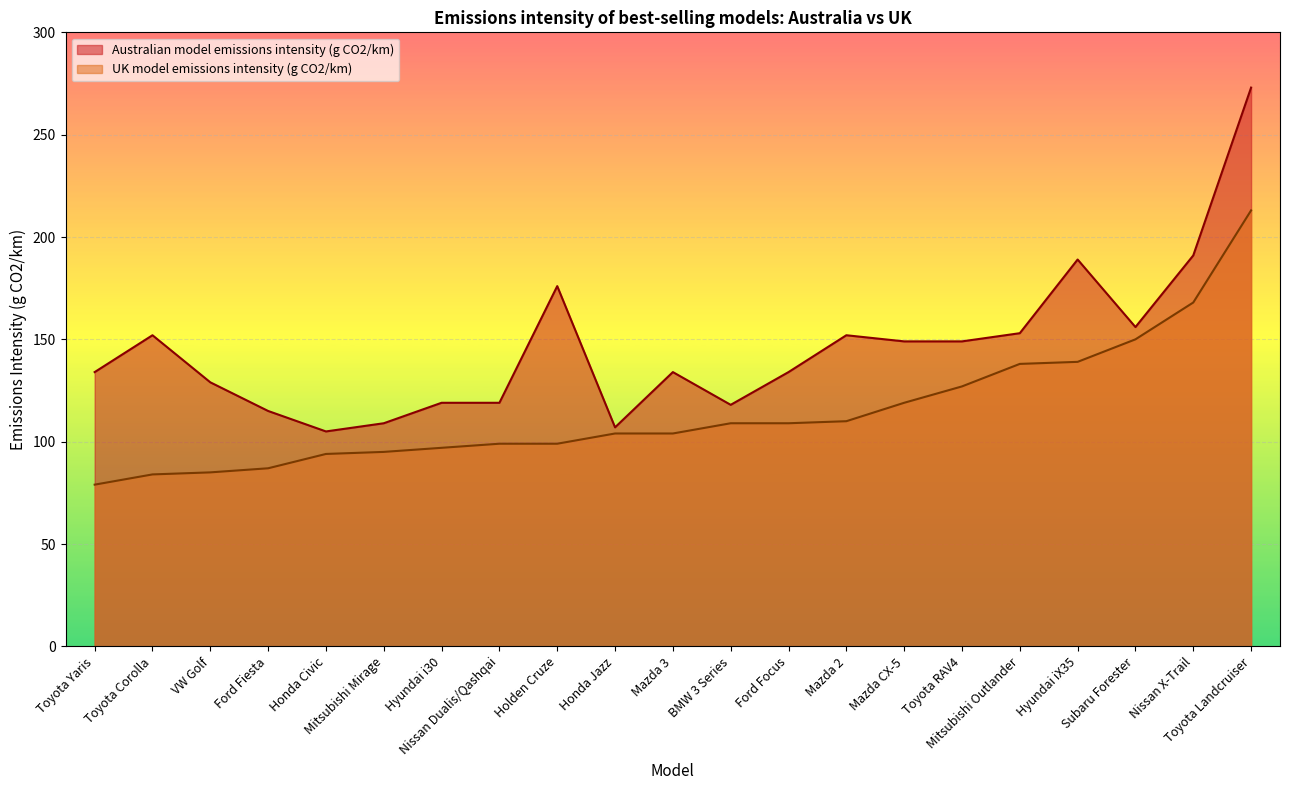

Reading left to right, extract all data points from this chart.

Australian model emissions intensity (g CO2/km): Toyota Yaris=134	Toyota Corolla=152	VW Golf=129	Ford Fiesta=115	Honda Civic=105	Mitsubishi Mirage=109	Hyundai i30=119	Nissan Dualis/Qashqai=119	Holden Cruze=176	Honda Jazz=107	Mazda 3=134	BMW 3 Series=118	Ford Focus=134	Mazda 2=152	Mazda CX-5=149	Toyota RAV4=149	Mitsubishi Outlander=153	Hyundai iX35=189	Subaru Forester=156	Nissan X-Trail=191	Toyota Landcruiser=273
UK model emissions intensity (g CO2/km): Toyota Yaris=79	Toyota Corolla=84	VW Golf=85	Ford Fiesta=87	Honda Civic=94	Mitsubishi Mirage=95	Hyundai i30=97	Nissan Dualis/Qashqai=99	Holden Cruze=99	Honda Jazz=104	Mazda 3=104	BMW 3 Series=109	Ford Focus=109	Mazda 2=110	Mazda CX-5=119	Toyota RAV4=127	Mitsubishi Outlander=138	Hyundai iX35=139	Subaru Forester=150	Nissan X-Trail=168	Toyota Landcruiser=213